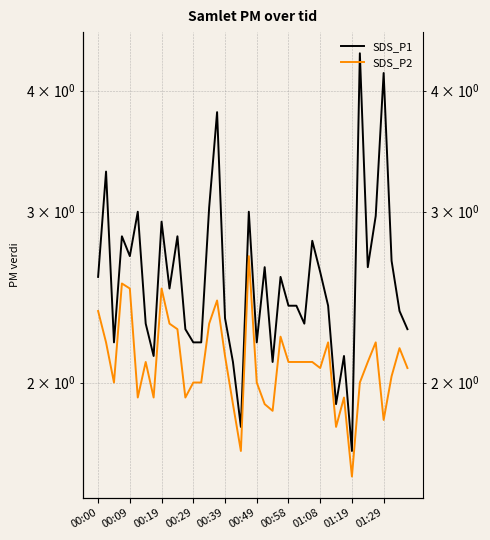

How many data points does each series have?

40